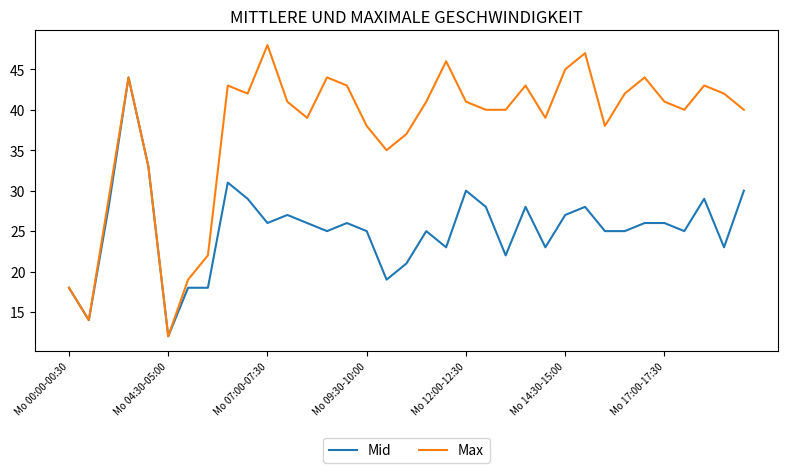

Which series has the largest total across all categories?

Max